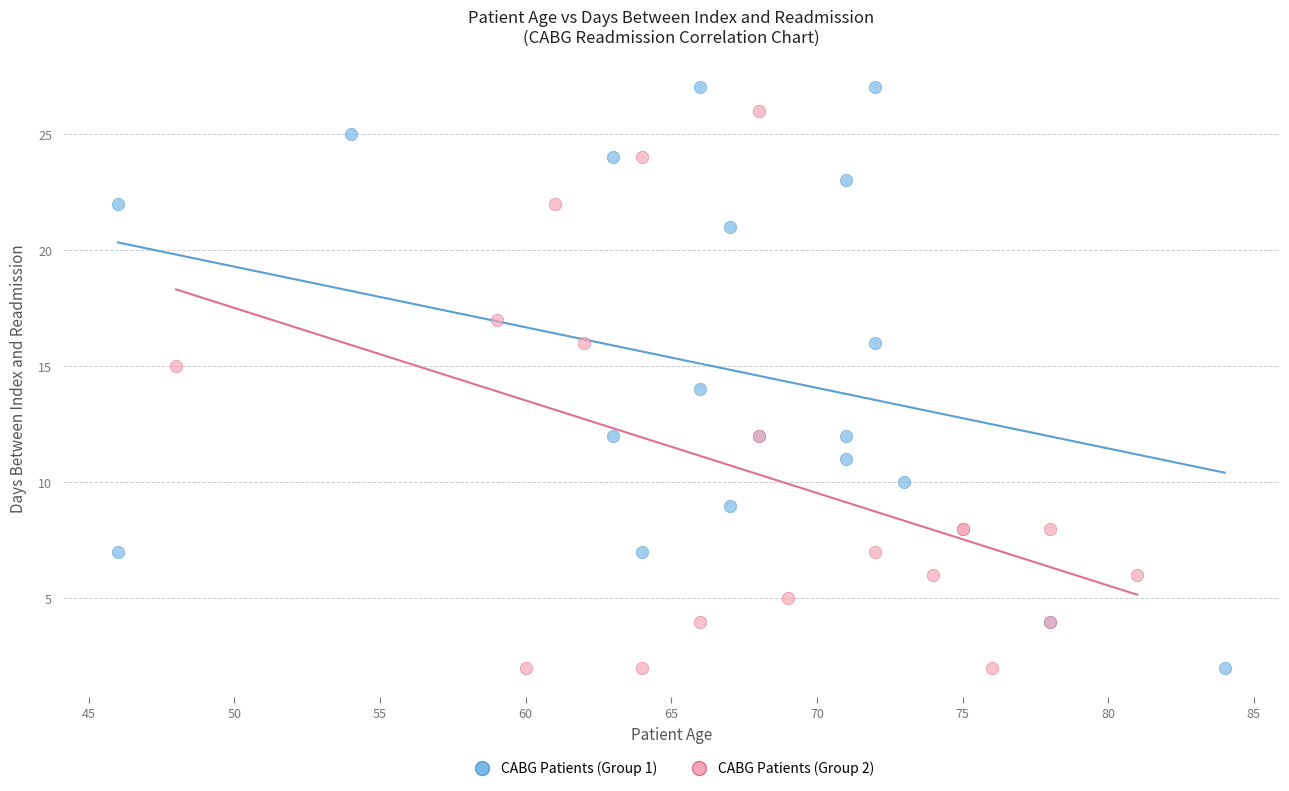

Which series contains the highest Y value?

CABG Patients (Group 1)